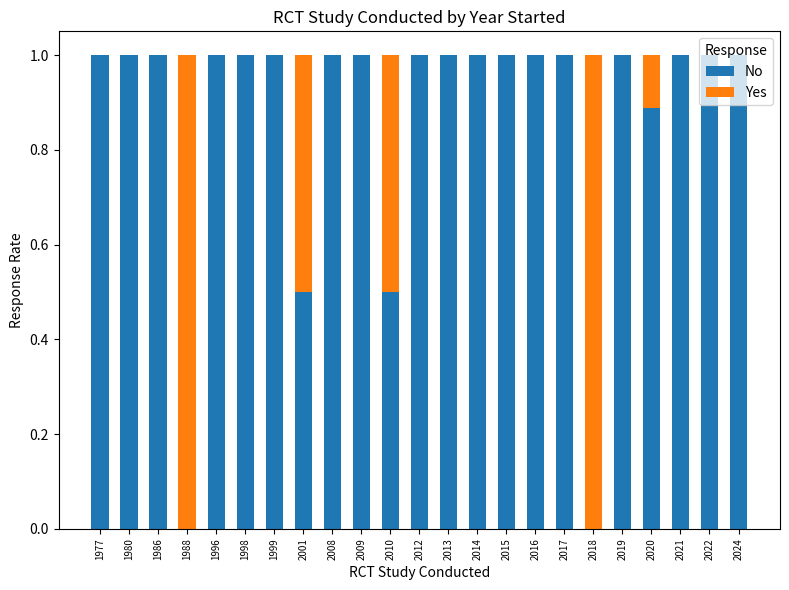

What is the sum of all No values?

19.9